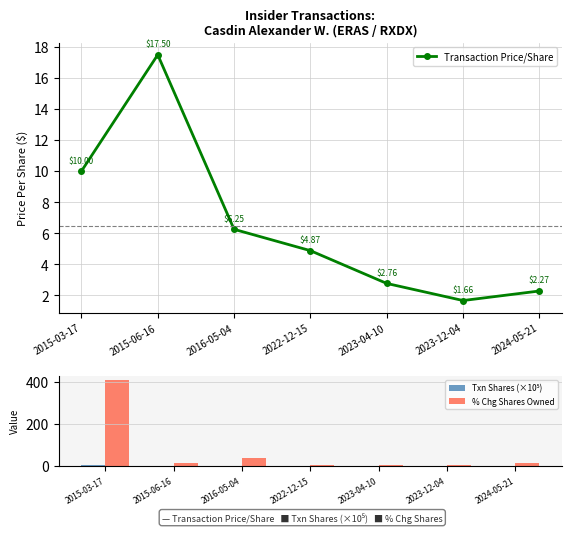

Reading left to right, transcribe all the data shown in this chart.

Transaction Price/Share: 2015-03-17=10.0	2015-06-16=17.5	2016-05-04=6.2	2022-12-15=4.9	2023-04-10=2.8	2023-12-04=1.7	2024-05-21=2.3
Txn Shares (×10⁵): 2015-03-17=4.1	2015-06-16=0.7	2016-05-04=2.3	2022-12-15=0.2	2023-04-10=0.2	2023-12-04=0.3	2024-05-21=0.8
% Chg Shares Owned: 2015-03-17=409.0	2015-06-16=13.0	2016-05-04=40.0	2022-12-15=4.0	2023-04-10=4.0	2023-12-04=5.0	2024-05-21=14.0